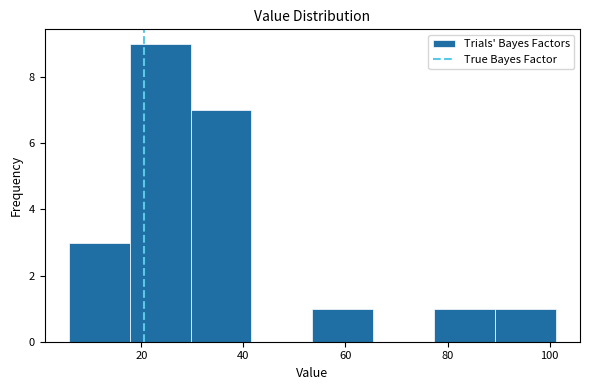

What is the height of the bar covering 30 to 42 on the x-axis? Neither the bar edges nor the heights are printed on the chart, so give them approximately, as read against the axes.

7